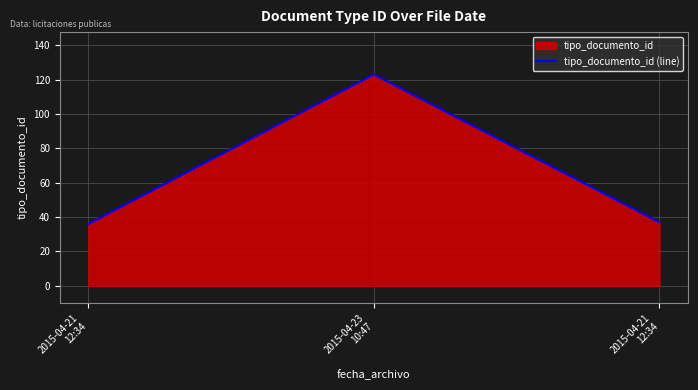

What is the label of the 3rd point from the right?

2015-04-21
12:34